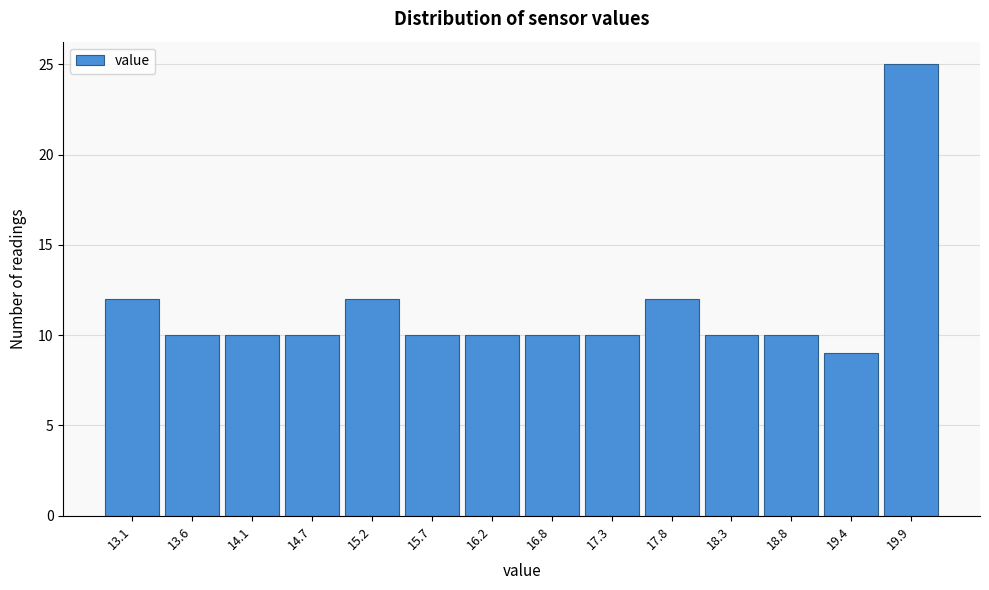

Reading left to right, extract all data points from this chart.

13.1=12	13.6=10	14.1=10	14.7=10	15.2=12	15.7=10	16.2=10	16.8=10	17.3=10	17.8=12	18.3=10	18.8=10	19.4=9	19.9=25